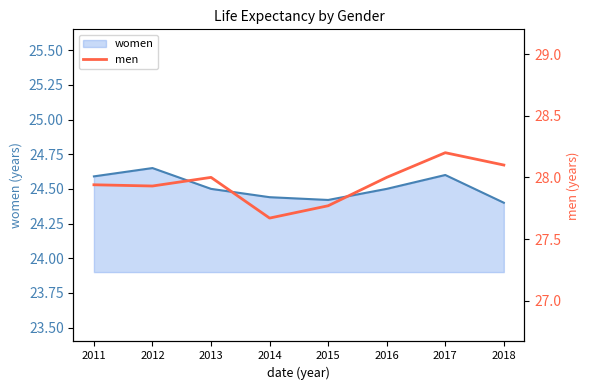

Rank the categories by value from lowest to highest.

2014, 2015, 2012, 2011, 2013, 2016, 2018, 2017